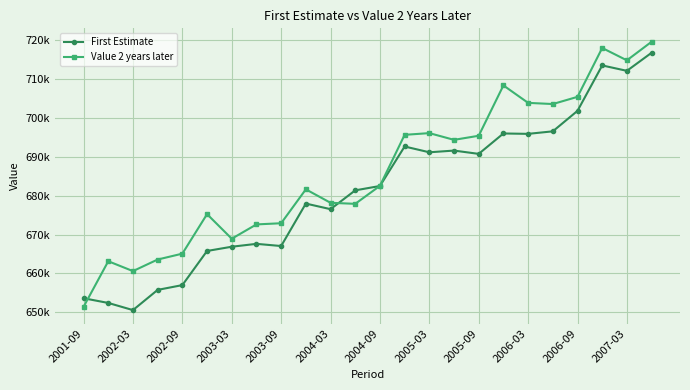

True or false: First Estimate has more than 2 interior local peaks.

True